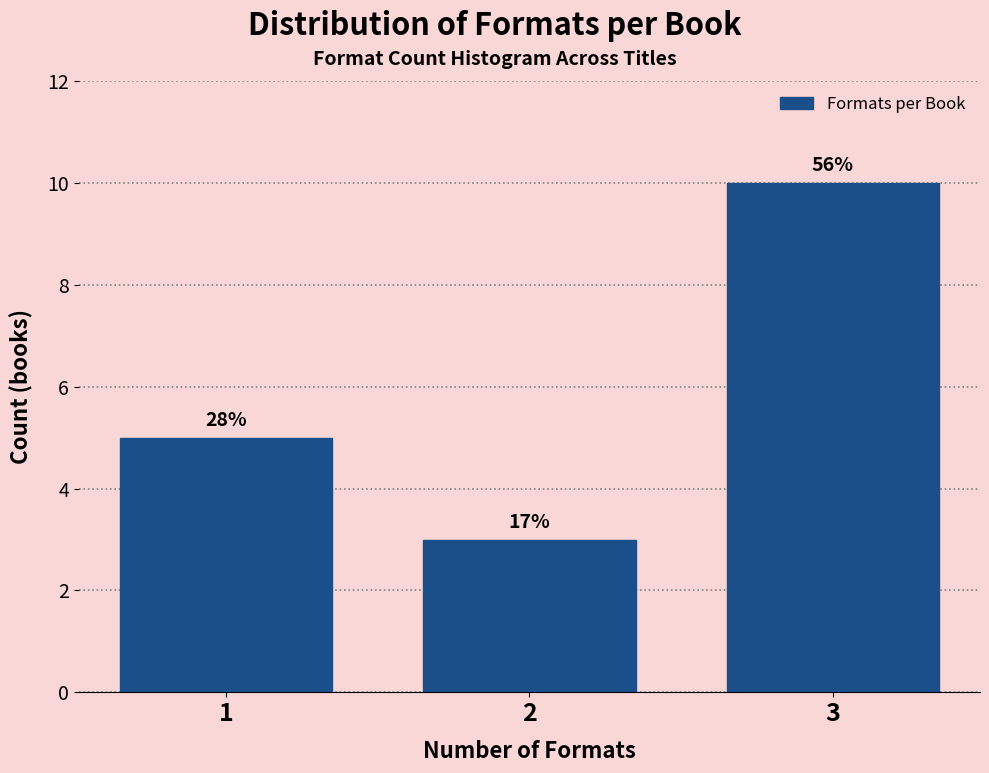

Are the bars horizontal?

No